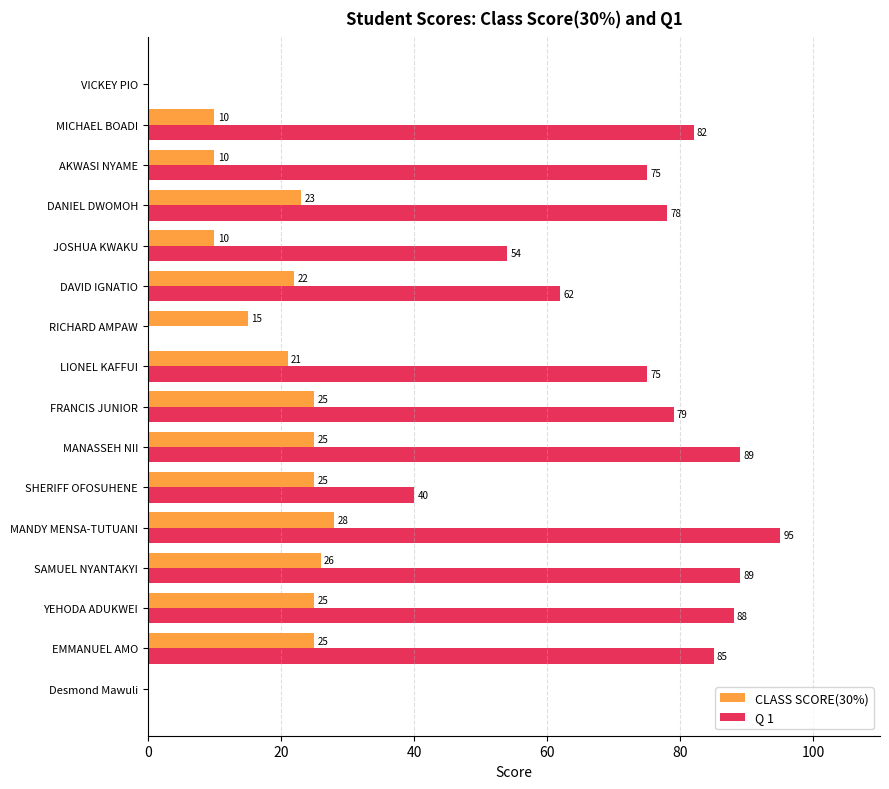

What is the sum of all CLASS SCORE(30%) values?

290